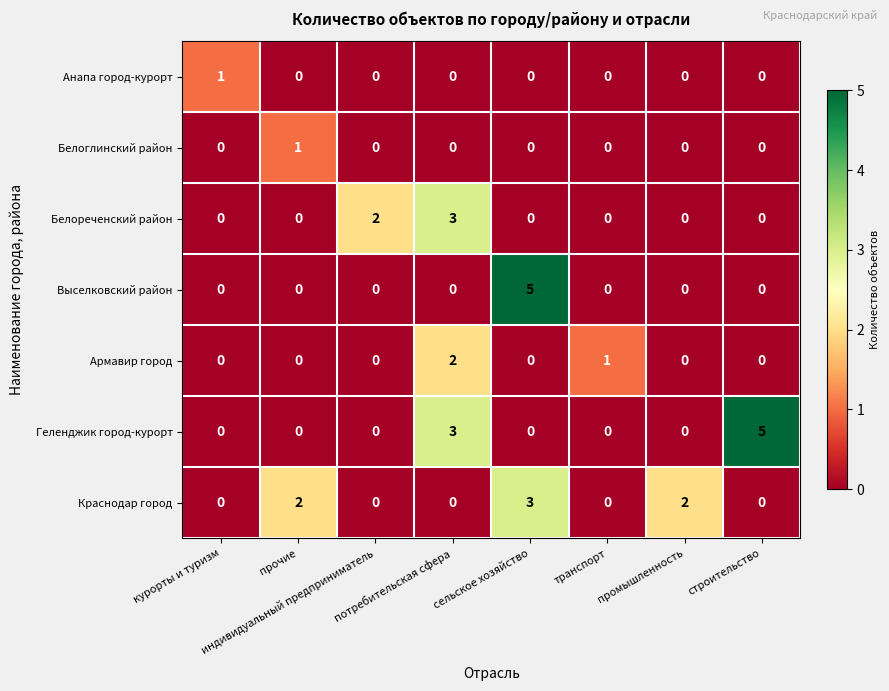

What is the maximum value for Геленджик город-курорт?

5